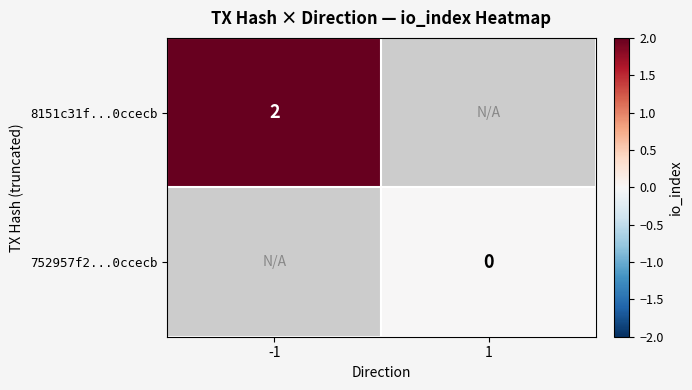

The 8151c31f...0ccecb series shows 2 at -1. True or false?

True